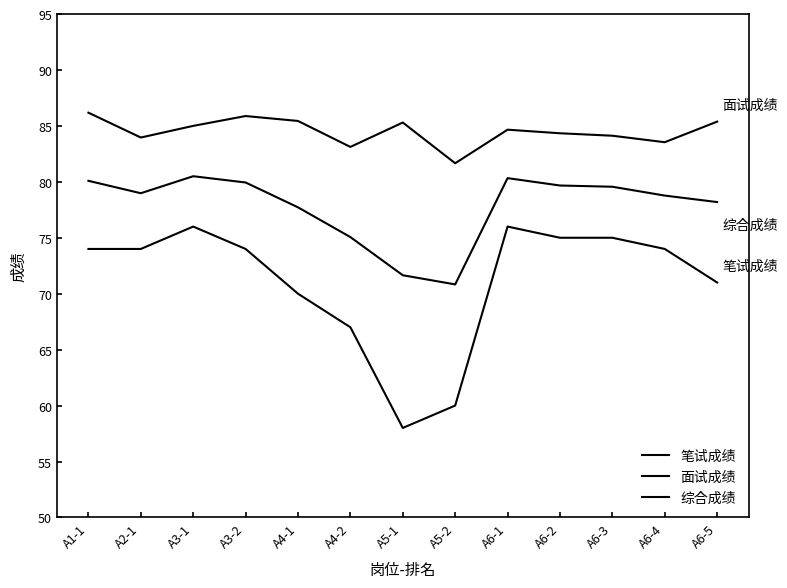

What is the average value of the 笔试成绩 series?

71.1